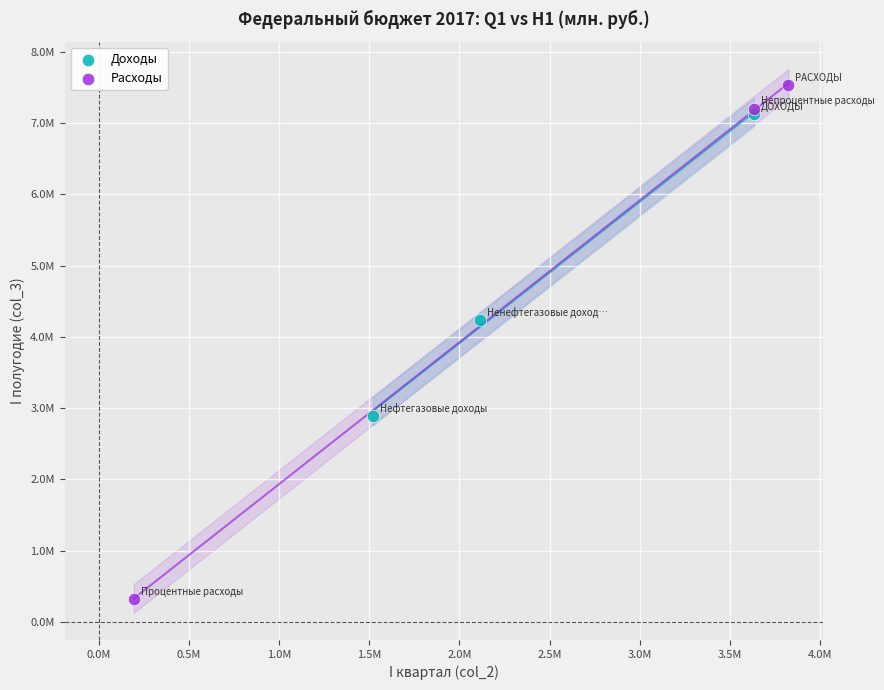

Which series reaches the maximum Y coordinate?

Расходы